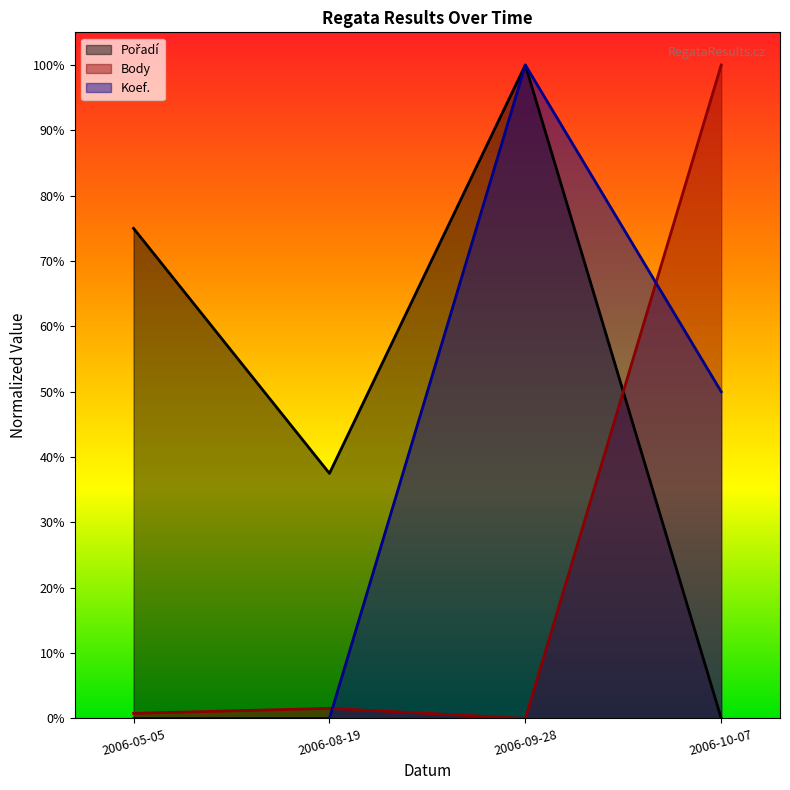

What is the highest value of the Koef. series?

1.0